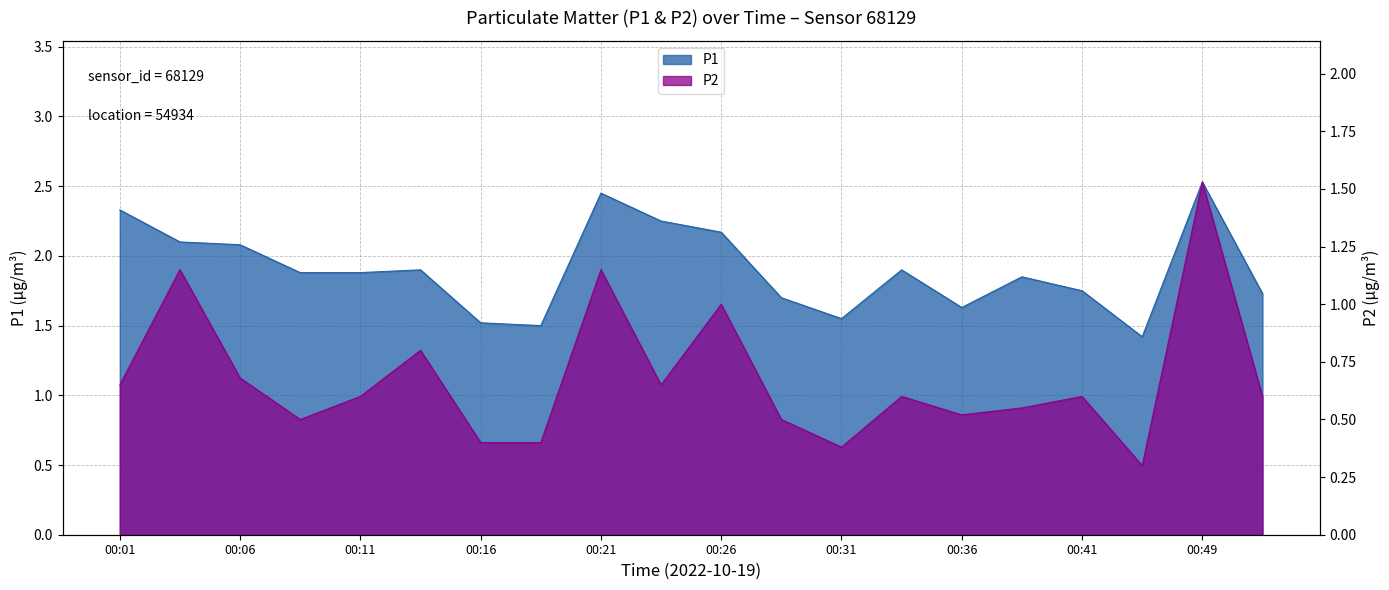

At which category is the sum across all series the highest?

00:49